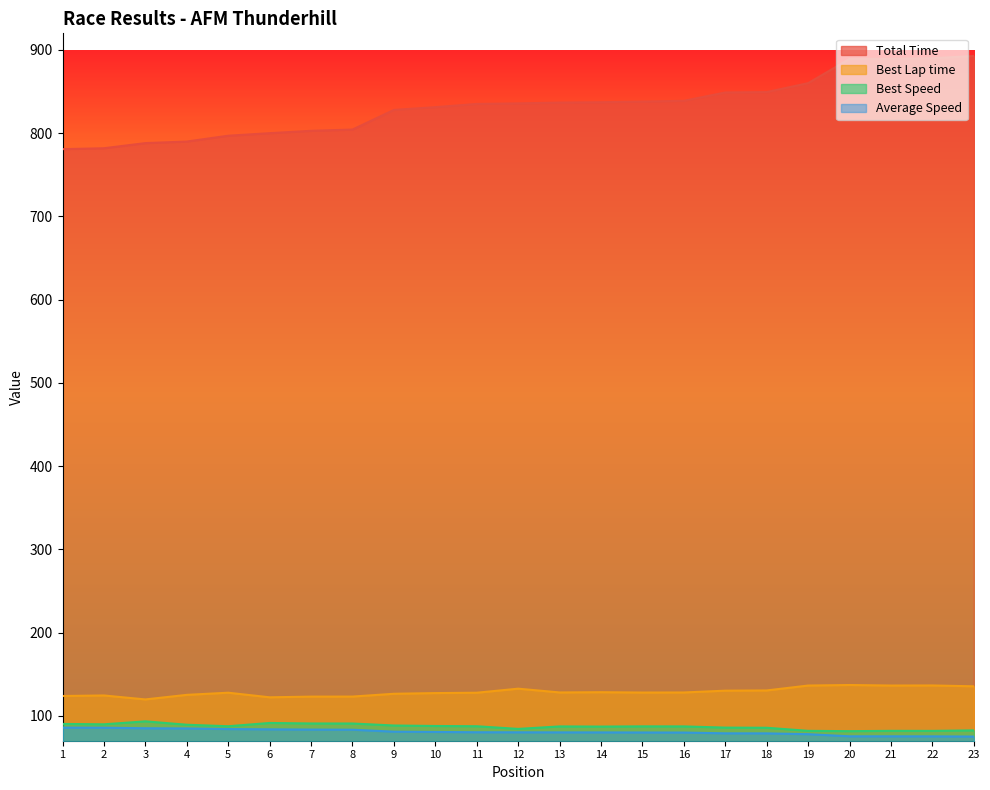

What is the sum of the Best Speed values at 18 and 6?

176.9